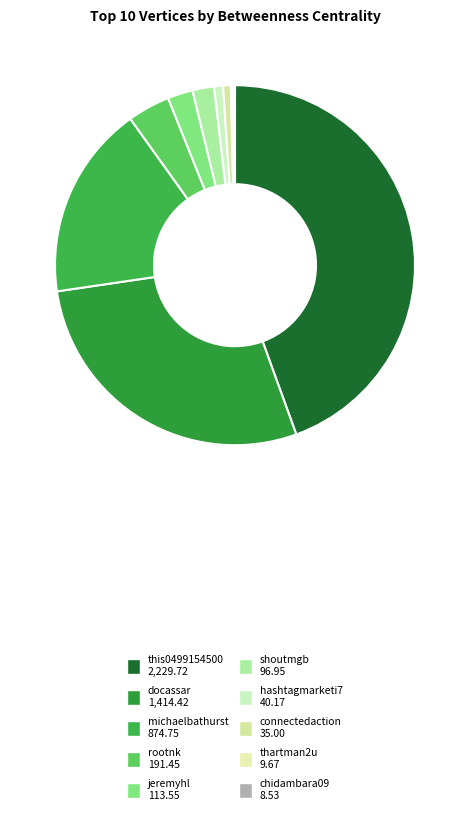

Rank the categories by value from highest to lowest.

this0499154500, docassar, michaelbathurst, rootnk, jeremyhl, shoutmgb, hashtagmarketi7, connectedaction, thartman2u, chidambara09